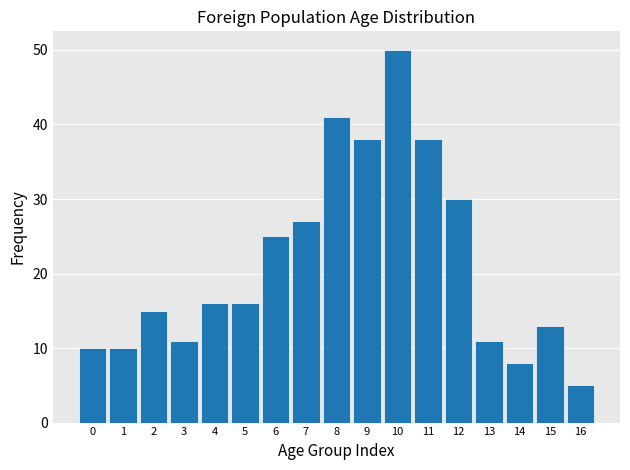

Reading left to right, list all the values displayed in this chart.

10	10	15	11	16	16	25	27	41	38	50	38	30	11	8	13	5